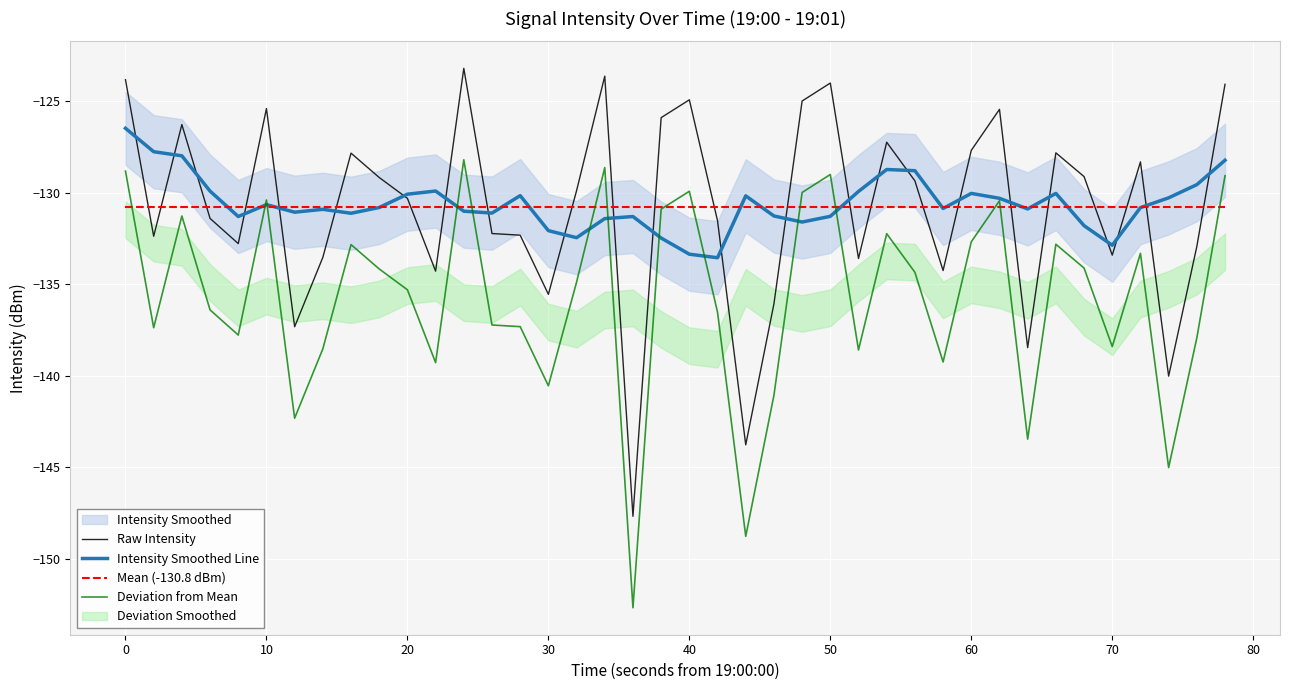

The value of Deviation from Mean at 50 is -129.0. True or false?

True